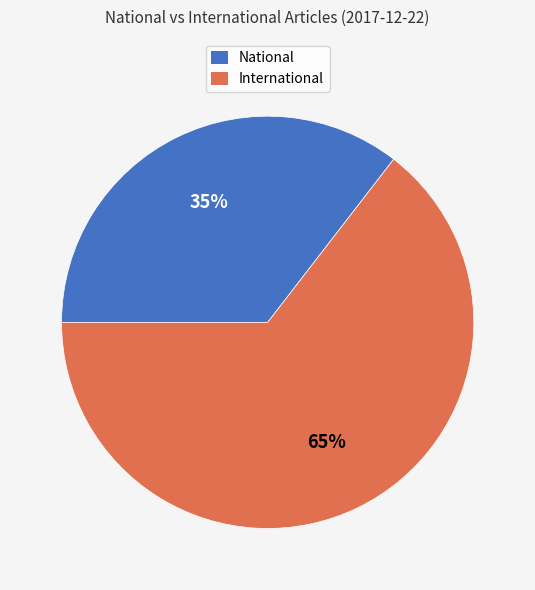

Between International and National, which is larger?

International